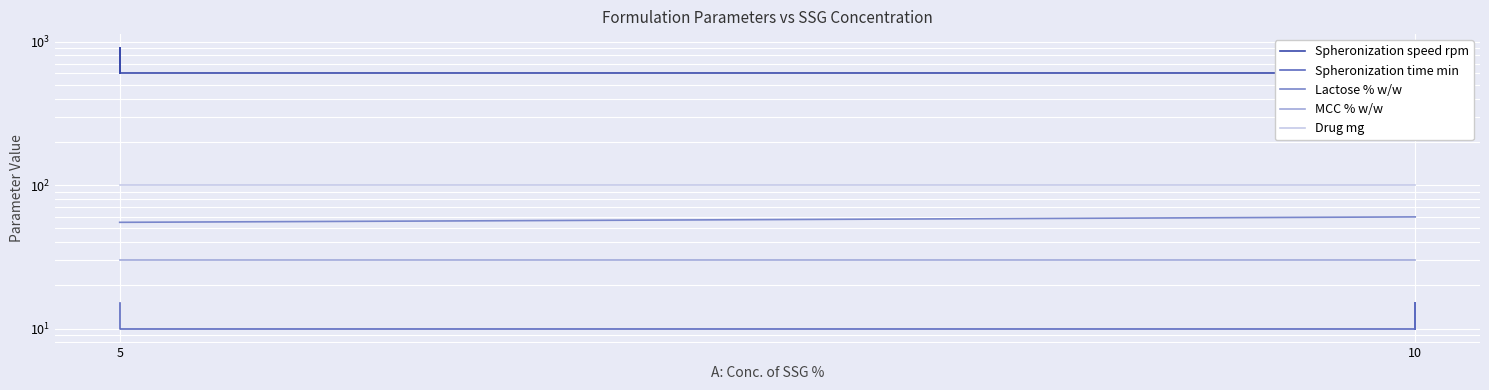

What is the total value across all series at 5?

1100